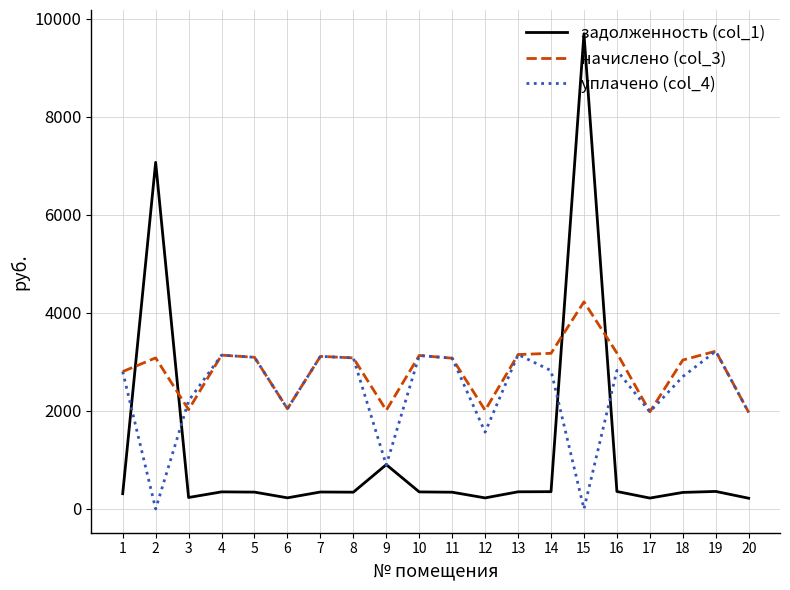

List the series in order of their overall mean, highest first.

начислено (col_3), уплачено (col_4), задолженность (col_1)